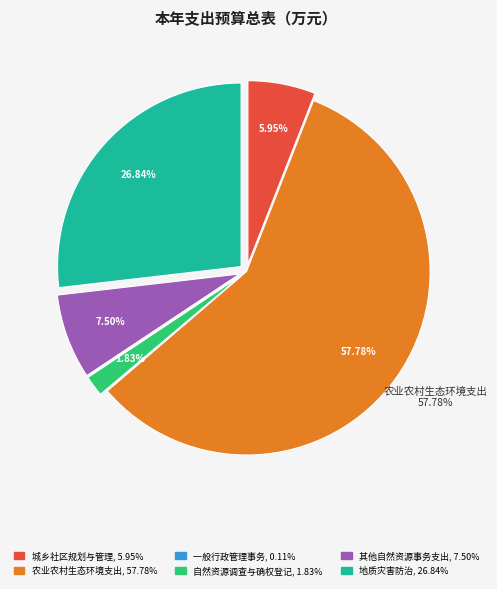

To the nearest percent, what is the difference between the largest and smallest slice percentages?

58%